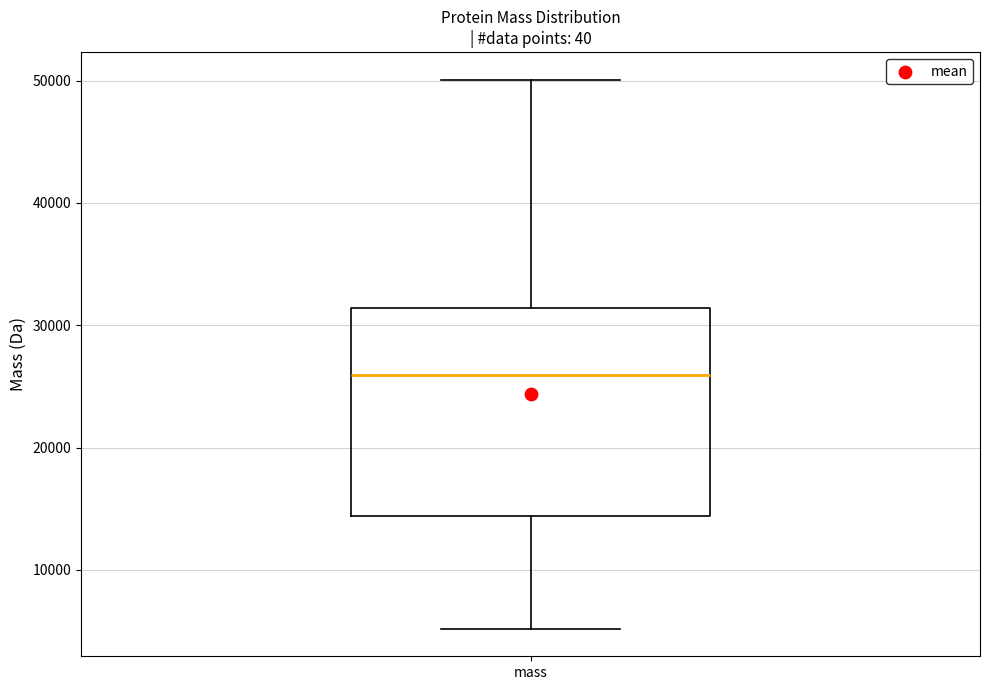

Where does the lower whisker of the box for mass end on the y-axis? The values are not printed on the chart, so give them approximately, as read against the axis.

5000